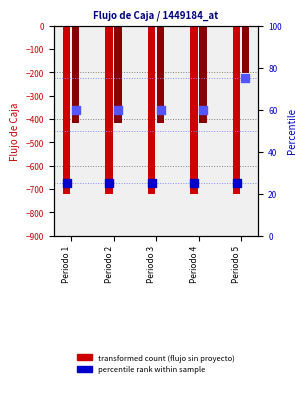

At which category is the sum across all series the highest?

Periodo 5